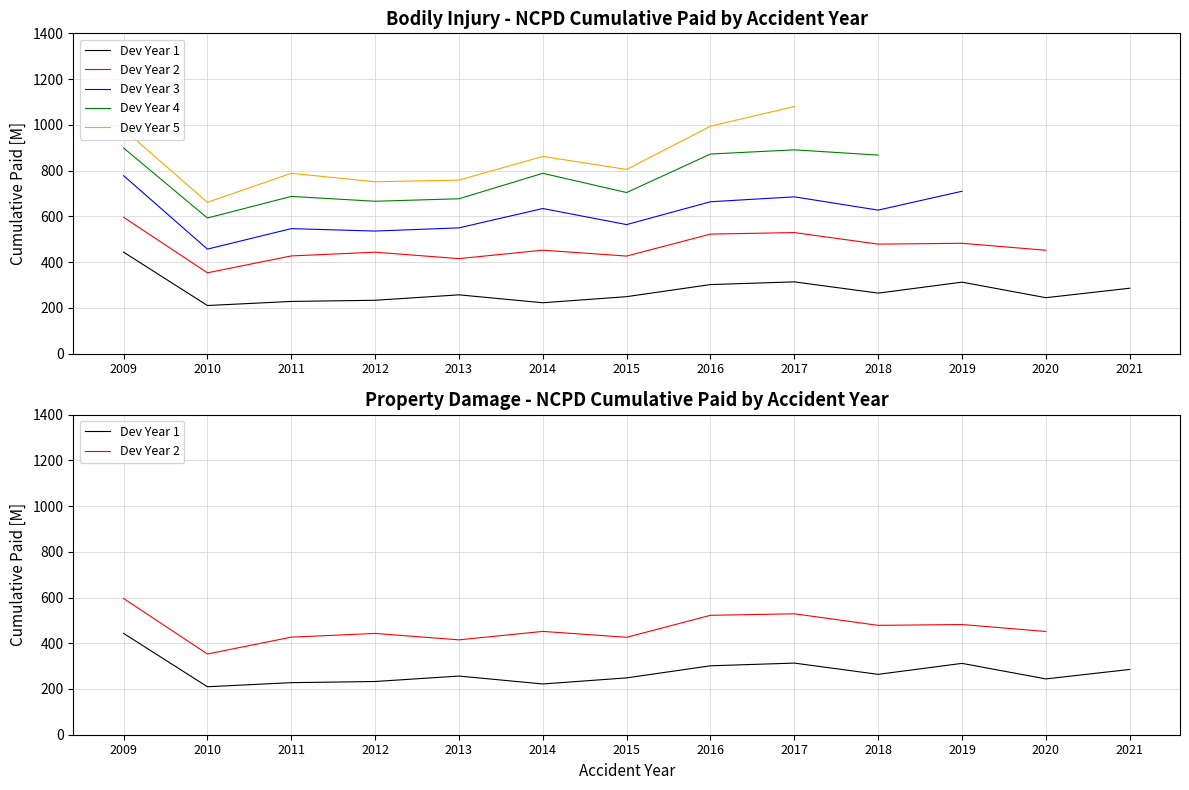

At 2013, list the series in order from smallest to largest.

Dev Year 1, Dev Year 2, Dev Year 3, Dev Year 4, Dev Year 5